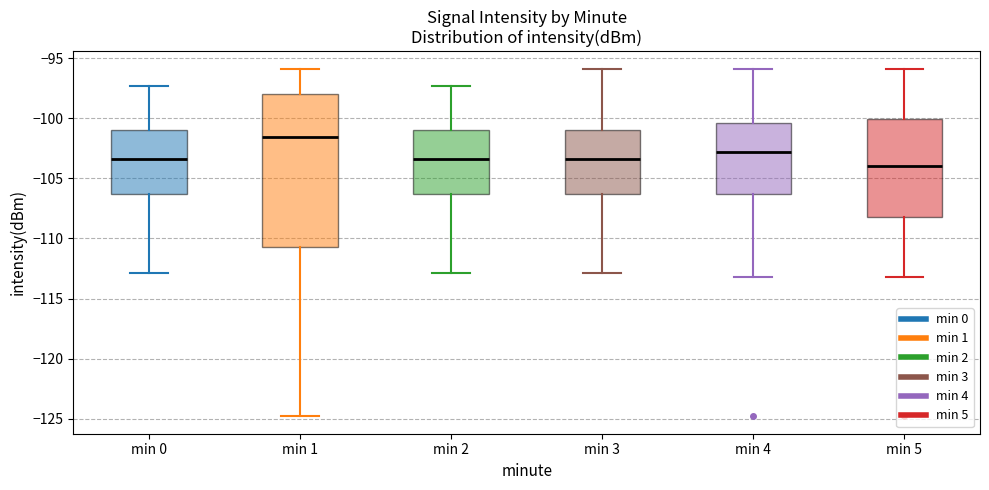

Reading left to right, read every box against the y-axis: the position of its median line, the range the box covers, and the ends of its whiskers. The values are not printed on the chart, so give them approximately, as read against the axis.

min 0: median -103.5, box -106.5 to -101.0, whiskers -113.0 to -97.5
min 1: median -101.5, box -110.5 to -98.0, whiskers -125.0 to -96.0
min 2: median -103.5, box -106.5 to -101.0, whiskers -113.0 to -97.5
min 3: median -103.5, box -106.5 to -101.0, whiskers -113.0 to -96.0
min 4: median -103.0, box -106.5 to -100.5, whiskers -113.0 to -96.0
min 5: median -104.0, box -108.0 to -100.0, whiskers -113.0 to -96.0